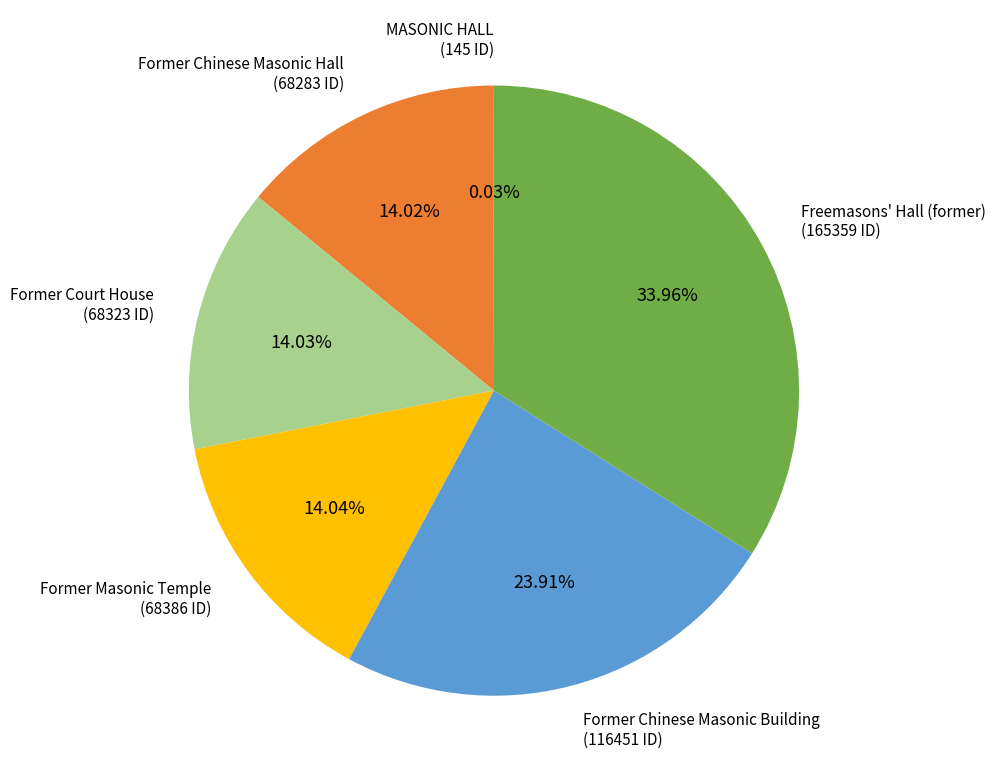

To the nearest percent, what is the difference between the Former Chinese Masonic Building and Former Chinese Masonic Hall slice percentages?

10%